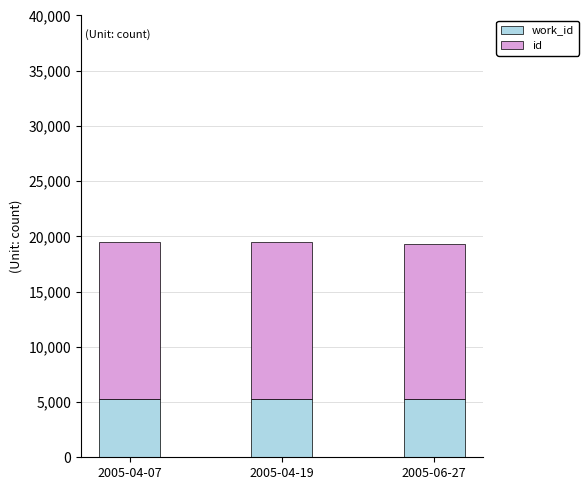

What is the total value across all series at 2005-04-07?

19470